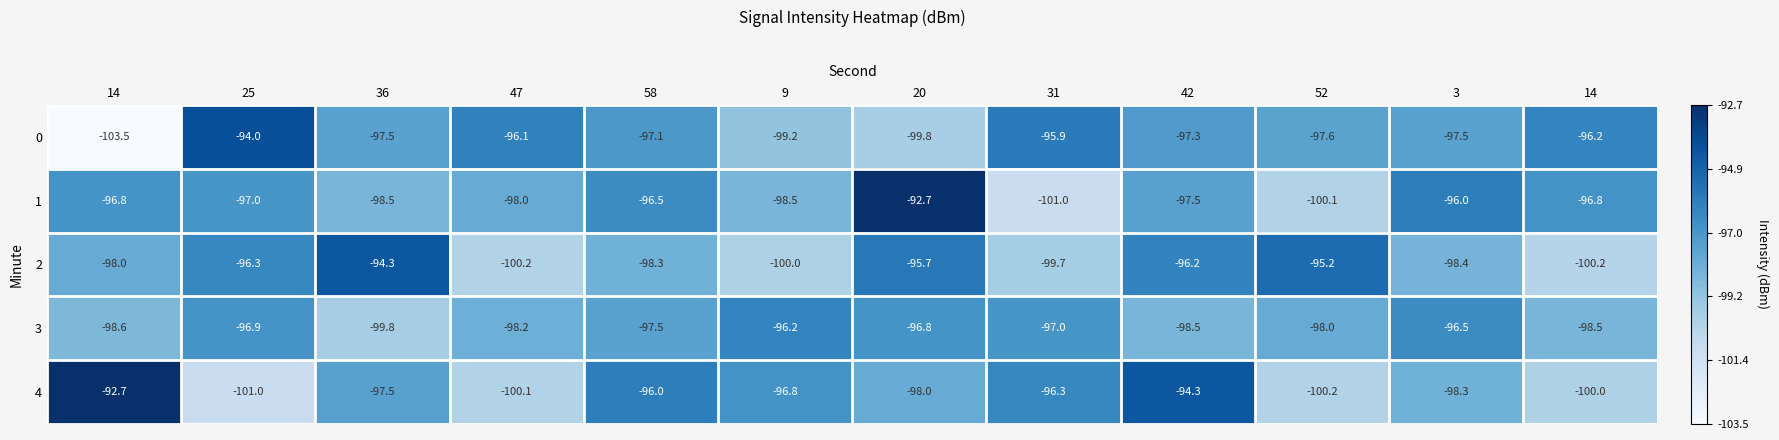

Rank the series at 14 from highest to lowest value.

row_4, row_1, row_2, row_3, row_0